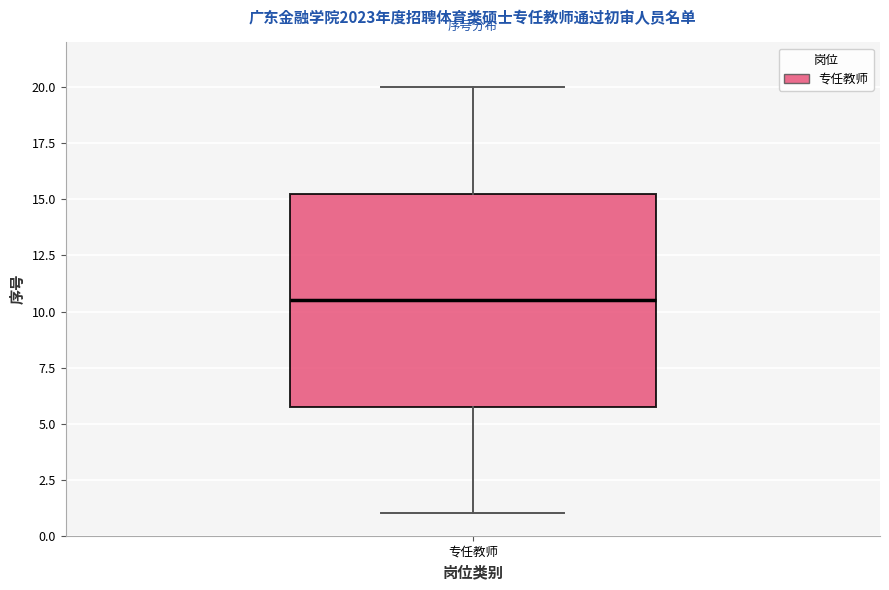

Where does the median line of the box for 专任教师 sit on the y-axis? The values are not printed on the chart, so give them approximately, as read against the axis.

10.5